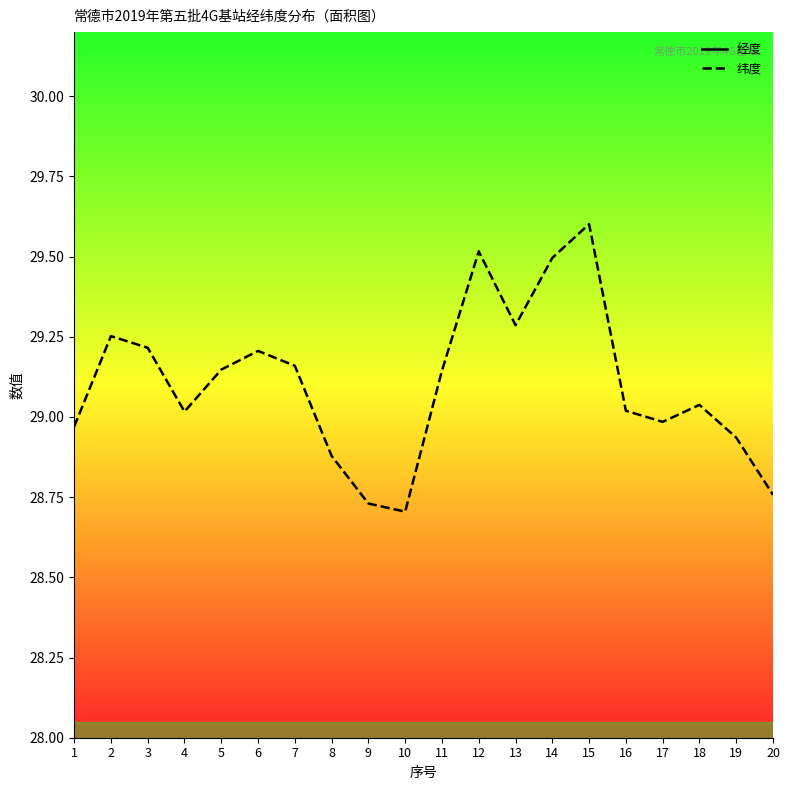

At which category is the sum across all series the highest?

12